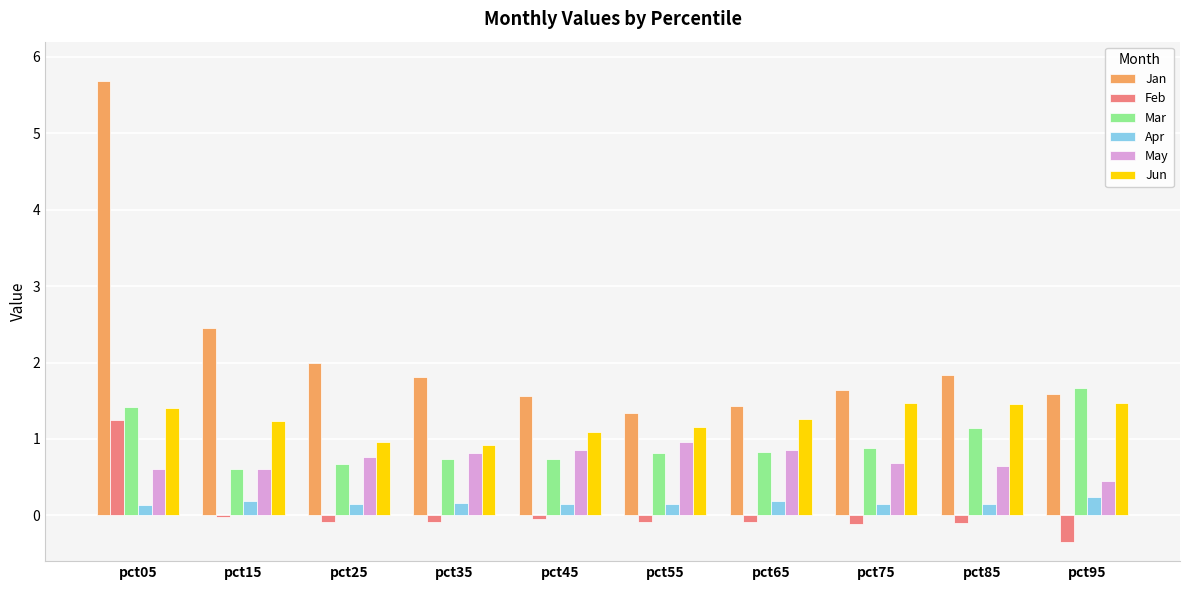

At which label does Feb reach its peak?

pct05